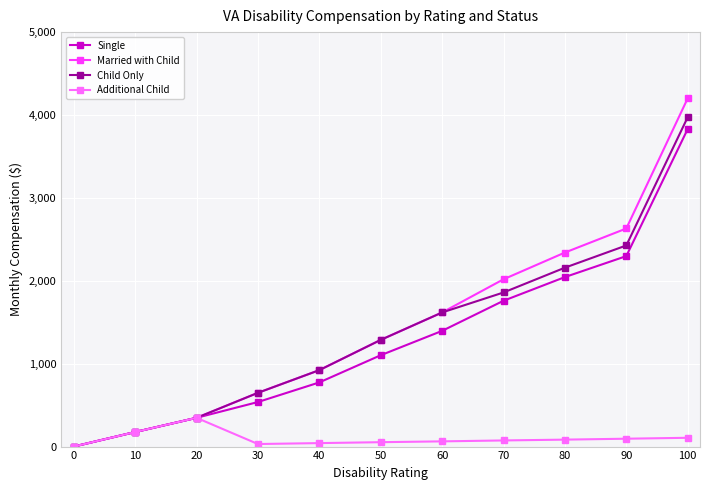

The value of Child Only at 20 is 500.3. True or false?

False